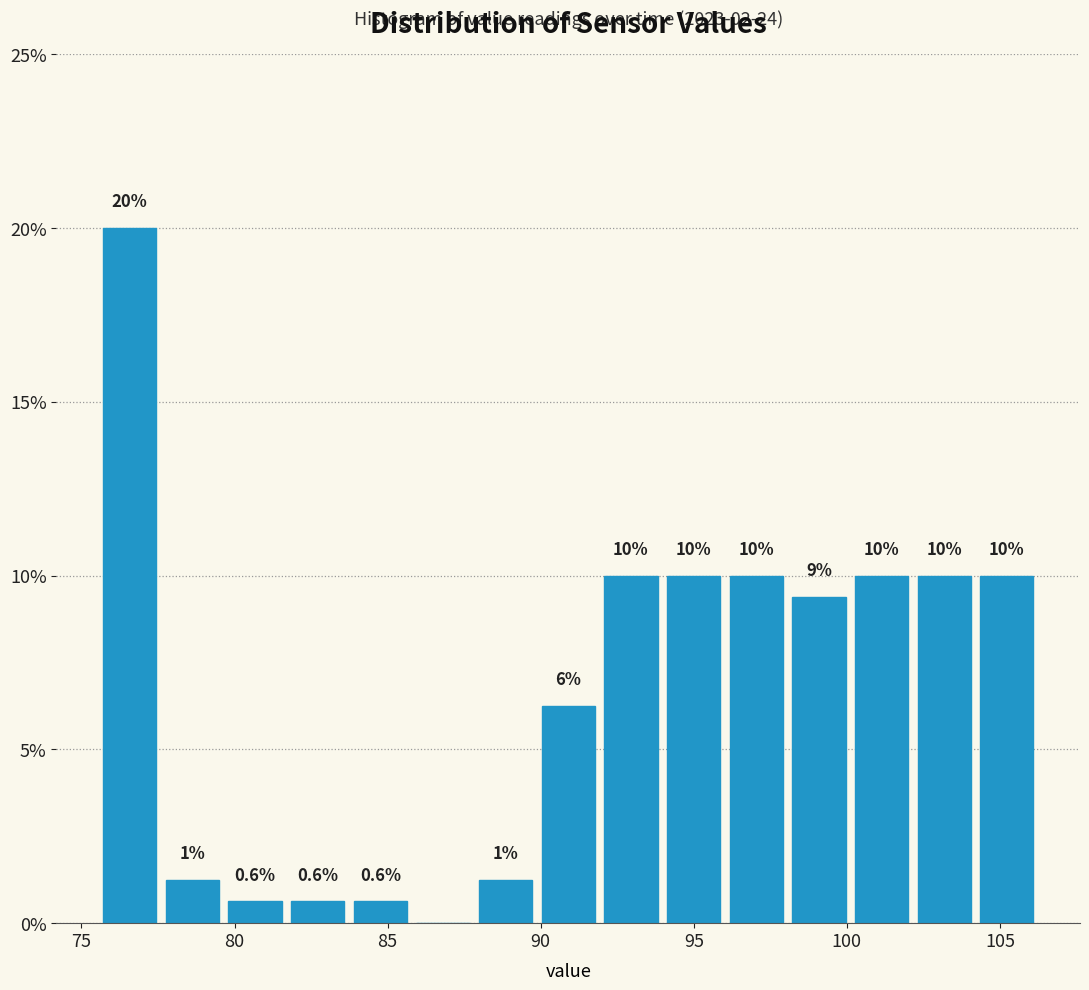

Over which range of the x-axis is the bar tallest?

75.5 to 77.5